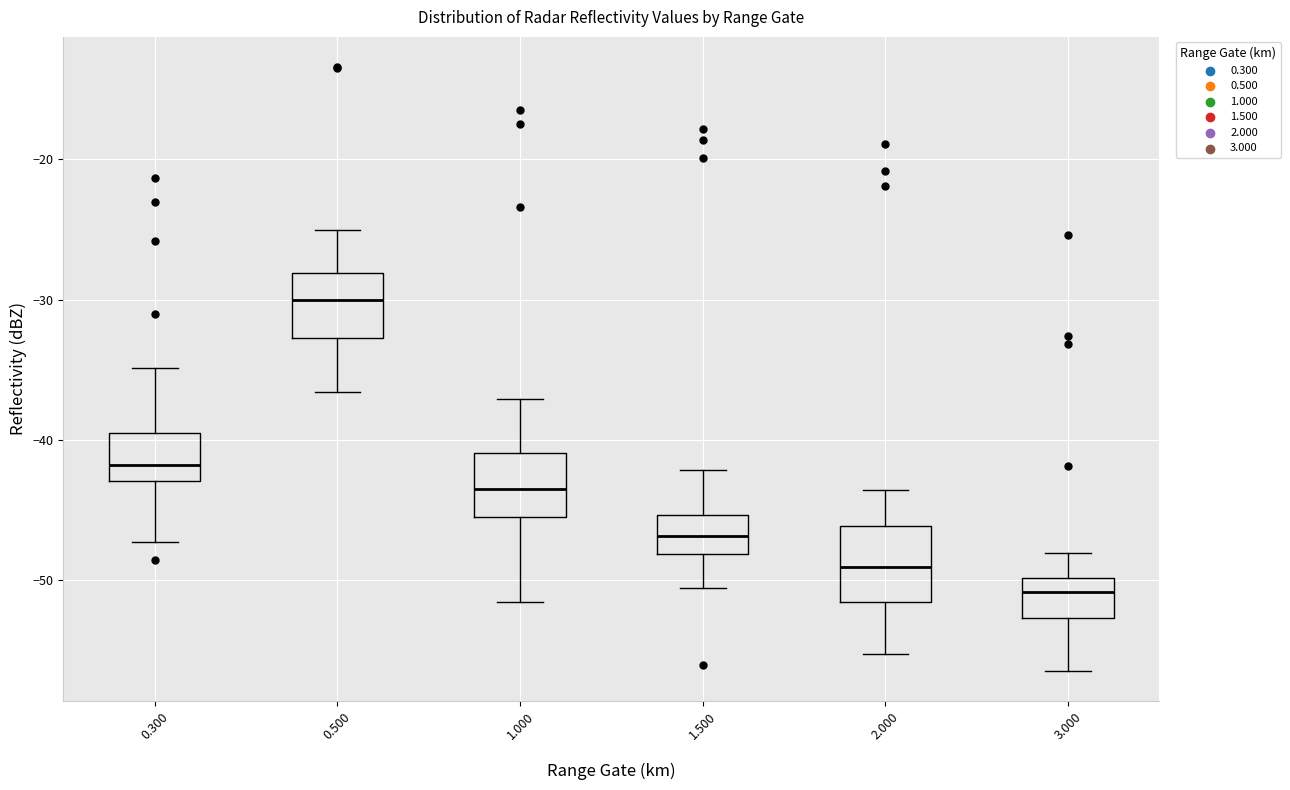

Reading left to right, read every box against the y-axis: the position of its median line, the range the box covers, and the ends of its whiskers. The values are not printed on the chart, so give them approximately, as read against the axis.

0.300: median -42, box -43 to -40, whiskers -47 to -35
0.500: median -30, box -33 to -28, whiskers -37 to -25
1.000: median -43, box -46 to -41, whiskers -52 to -37
1.500: median -47, box -48 to -45, whiskers -51 to -42
2.000: median -49, box -52 to -46, whiskers -55 to -44
3.000: median -51, box -53 to -50, whiskers -56 to -48